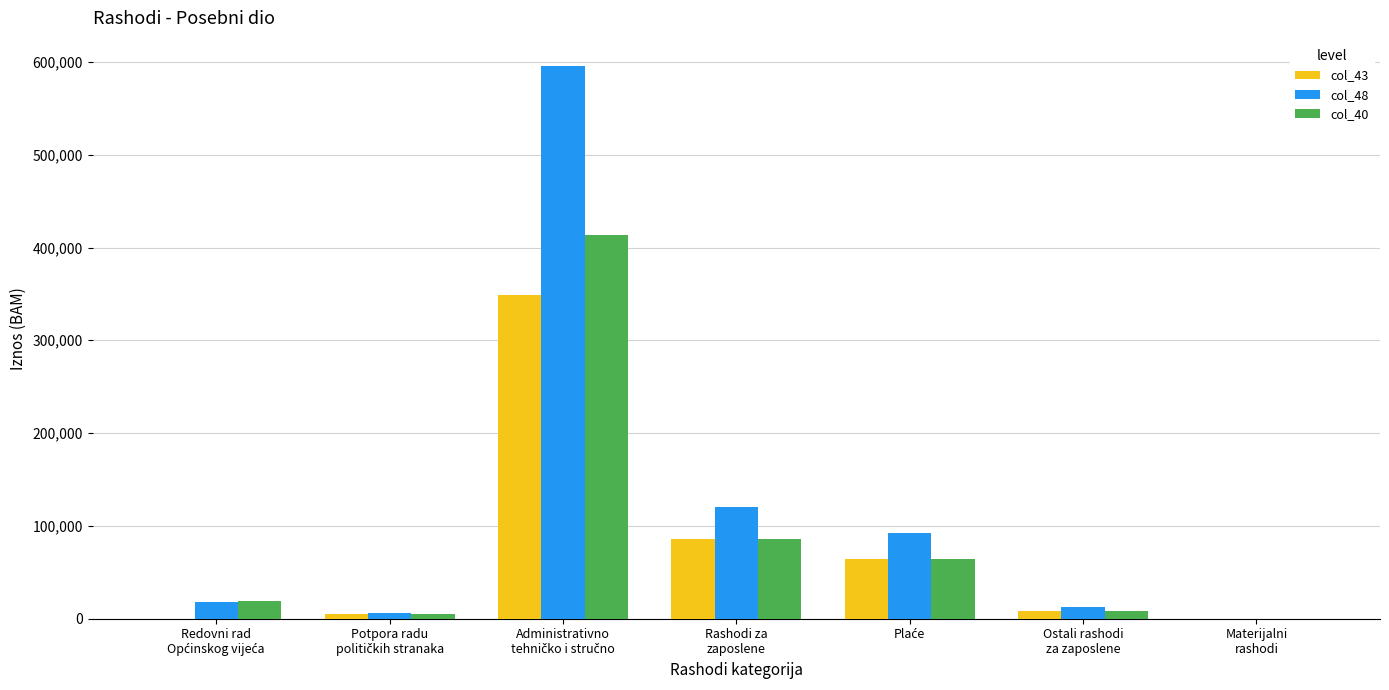

How many data points does each series have?

7